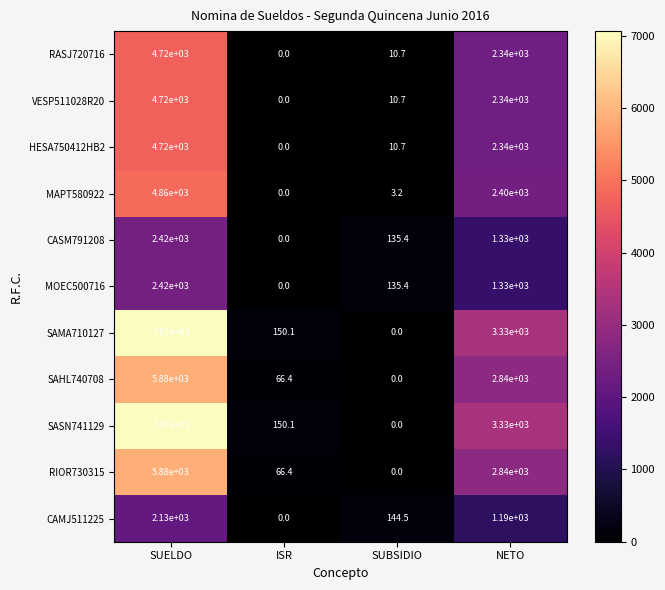

At how many categories does at least one series exceed 3358?

1